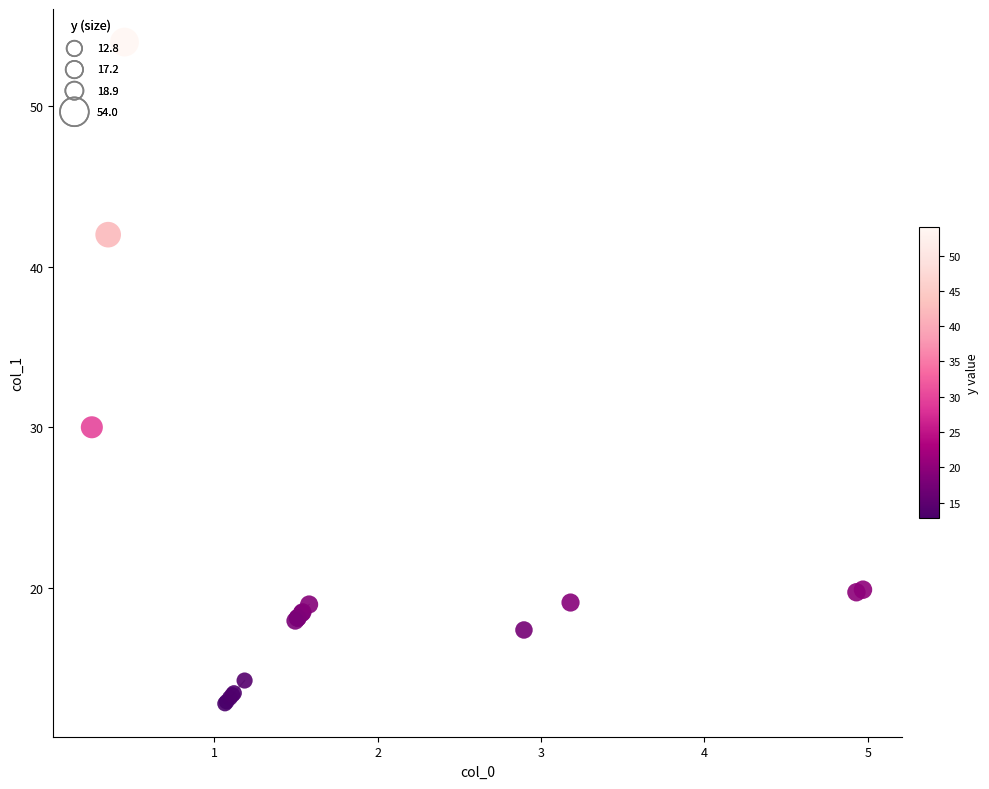

What Y value in the scatter plot is closest to 33?

30.0